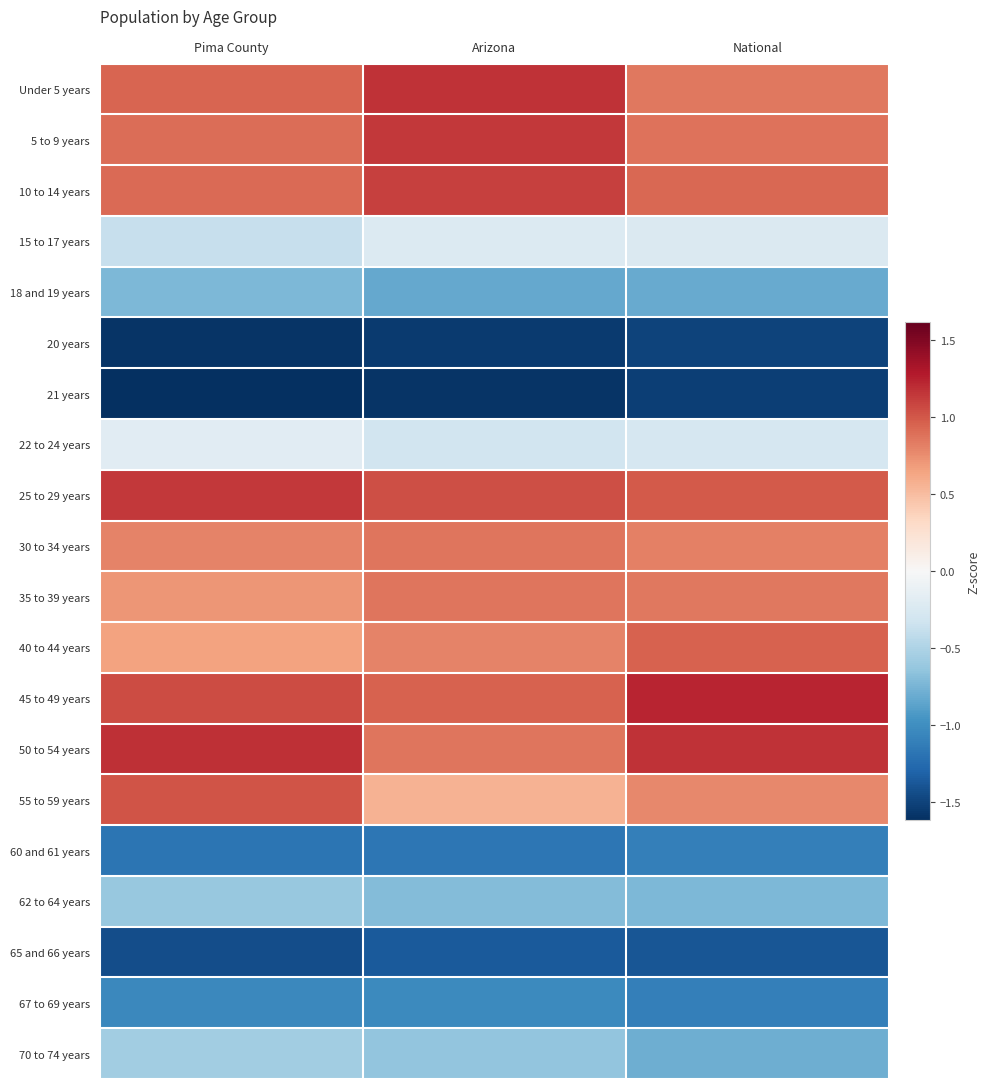

Which series changed the most between Pima County and Arizona?

55 to 59 years